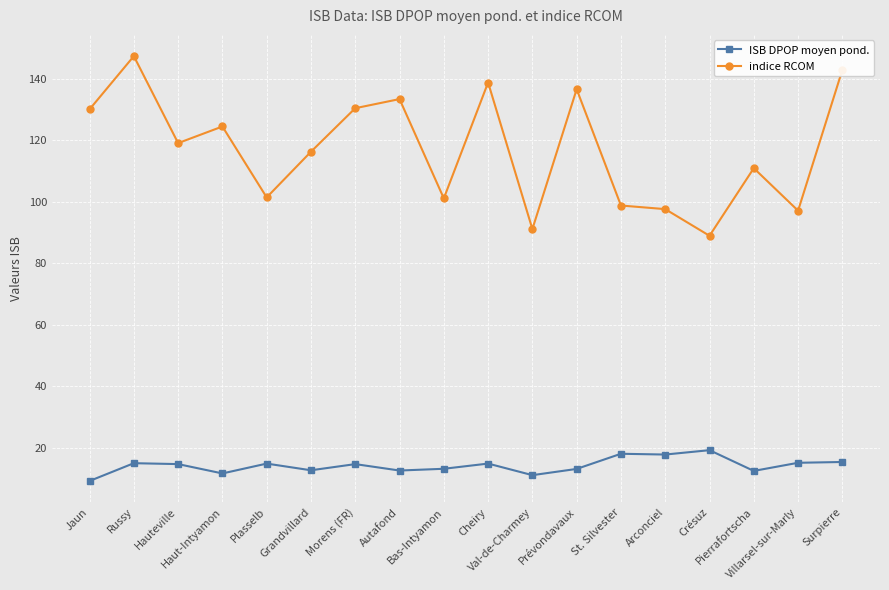

What is the highest value of the indice RCOM series?

147.3